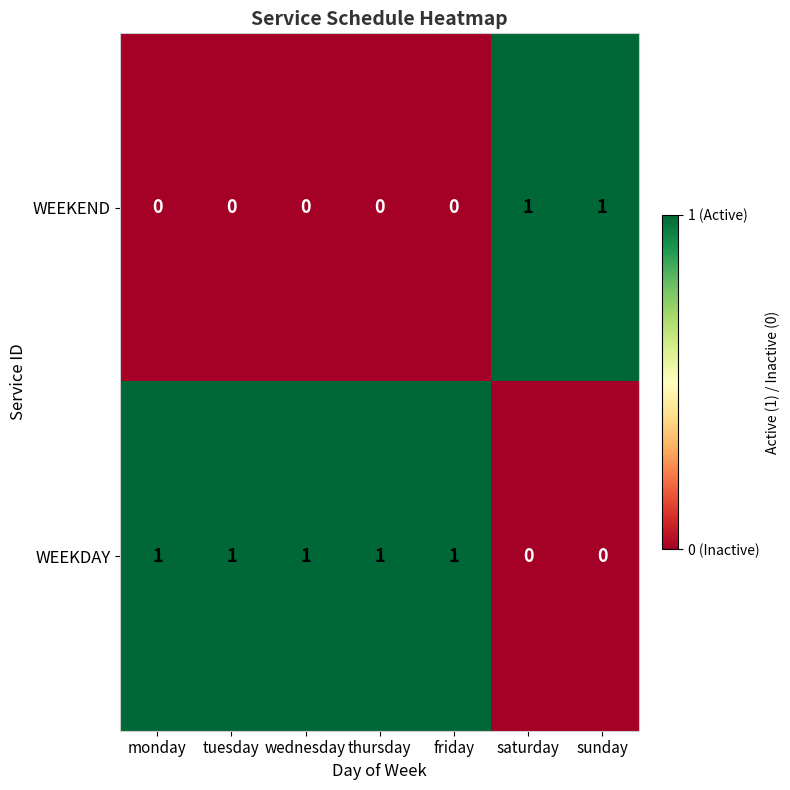

Is it true that WEEKDAY equals 0 at monday?

False